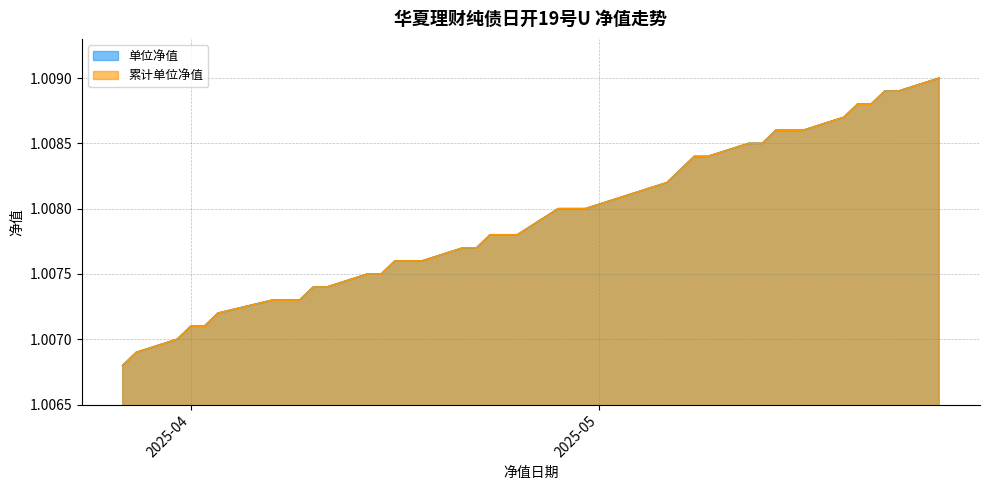

True or false: 累计单位净值 has a value of 0.3 at 2025-04-18.

False